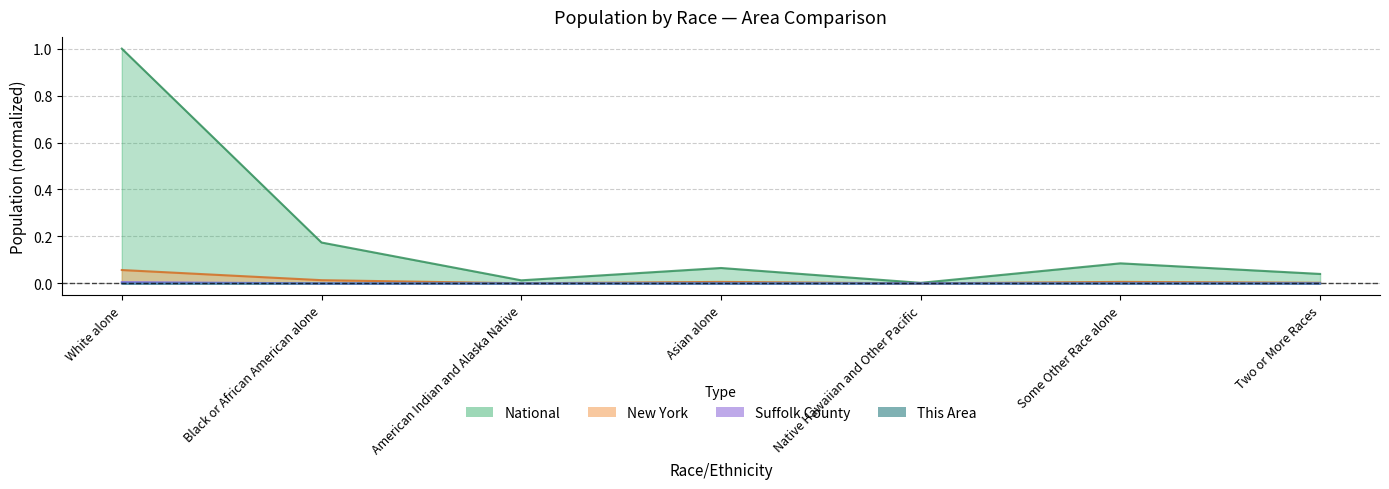

Where is the first local minimum for New York?

American Indian and Alaska Native